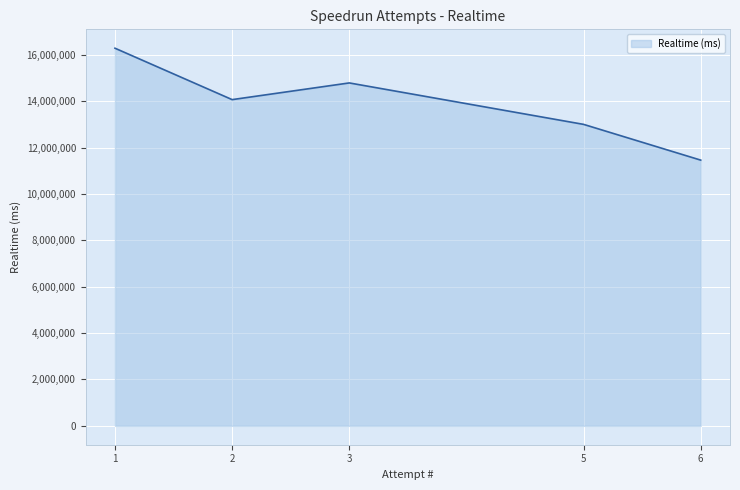

How many lines are shown in the chart?

1